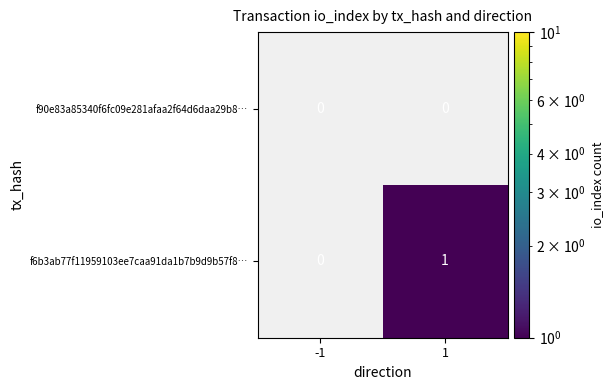

The value of f6b3ab77f11959103ee7caa91da1b7b9d9b57f8… at 1 is 1. True or false?

True